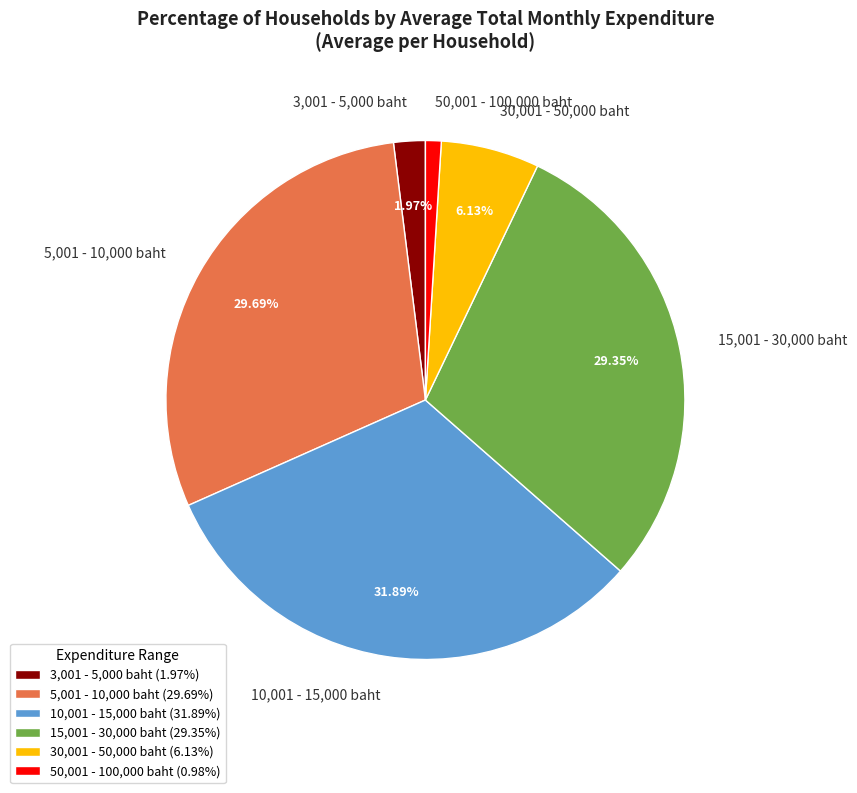

Which has a higher value, 5,001 - 10,000 baht or 30,001 - 50,000 baht?

5,001 - 10,000 baht